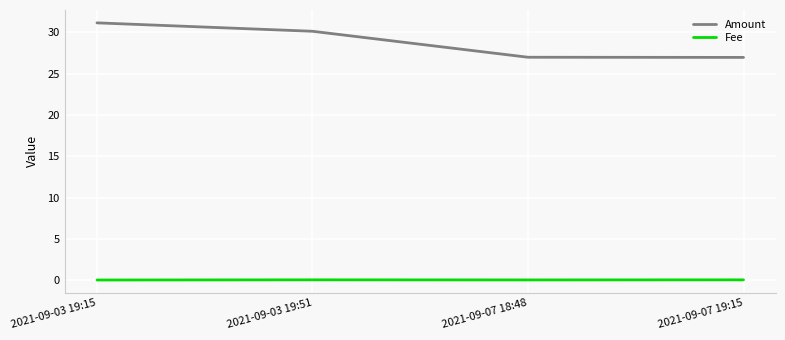

Between 2021-09-03 19:51 and 2021-09-07 19:15, which series saw the biggest shift?

Amount